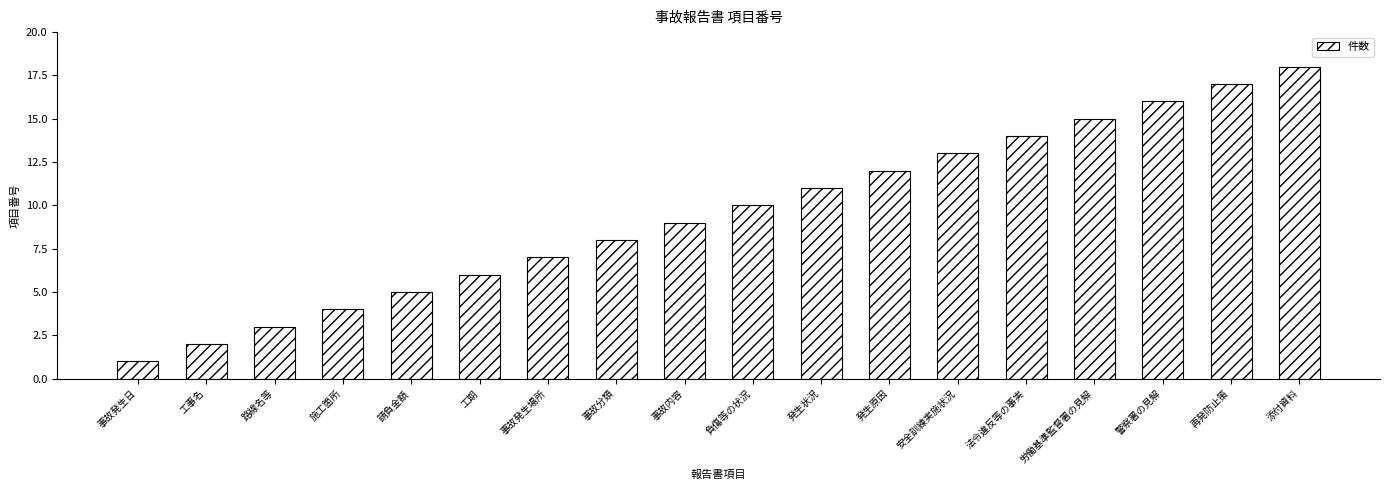

Reading left to right, extract all data points from this chart.

事故発生日=1	工事名=2	路線名等=3	施工箇所=4	請負金額=5	工期=6	事故発生場所=7	事故分類=8	事故内容=9	負傷等の状況=10	発生状況=11	発生原因=12	安全訓練実施状況=13	法令違反等の事実=14	労働基準監督署の見解=15	警察署の見解=16	再発防止策=17	添付資料=18